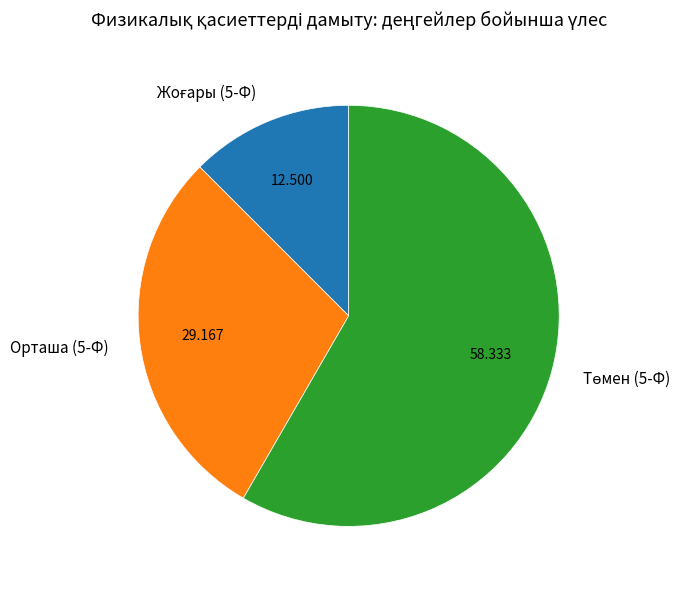

Is there any slice that represents more than half of the pie?

Yes